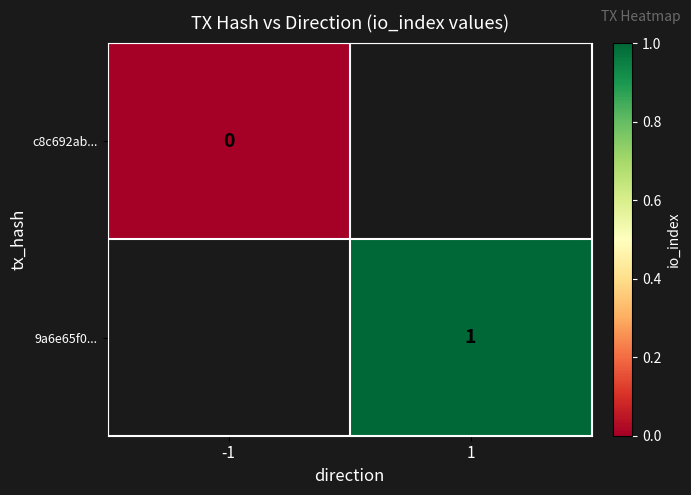

Is the value of c8c692ab... at -1 greater than the value of 9a6e65f0... at 1?

No